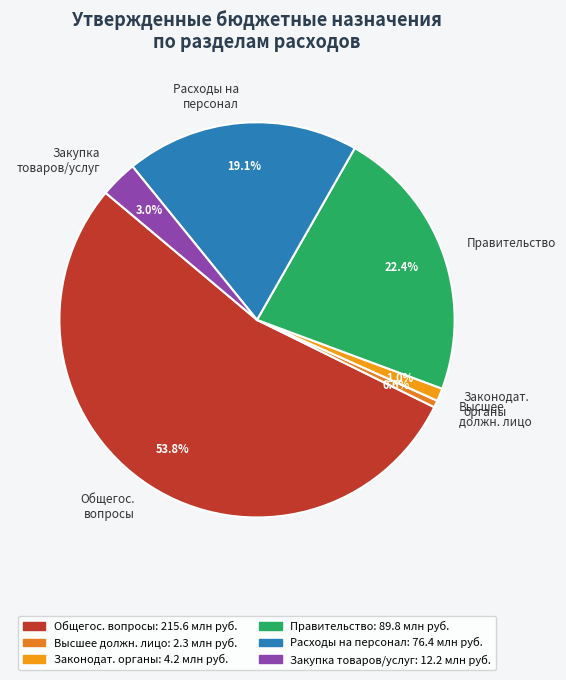

Combined, what portion of the pie is Закупка товаров/услуг and Расходы на персонал?

22.1%